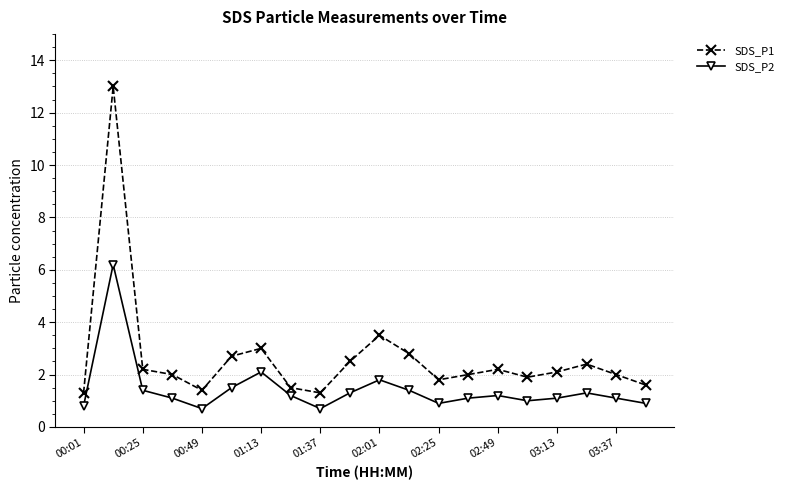

Reading left to right, transcribe all the data shown in this chart.

SDS_P1: 1.3	13.0	2.2	2.0	1.4	2.7	3.0	1.5	1.3	2.5	3.5	2.8	1.8	2.0	2.2	1.9	2.1	2.4	2.0	1.6
SDS_P2: 0.8	6.2	1.4	1.1	0.7	1.5	2.1	1.2	0.7	1.3	1.8	1.4	0.9	1.1	1.2	1.0	1.1	1.3	1.1	0.9